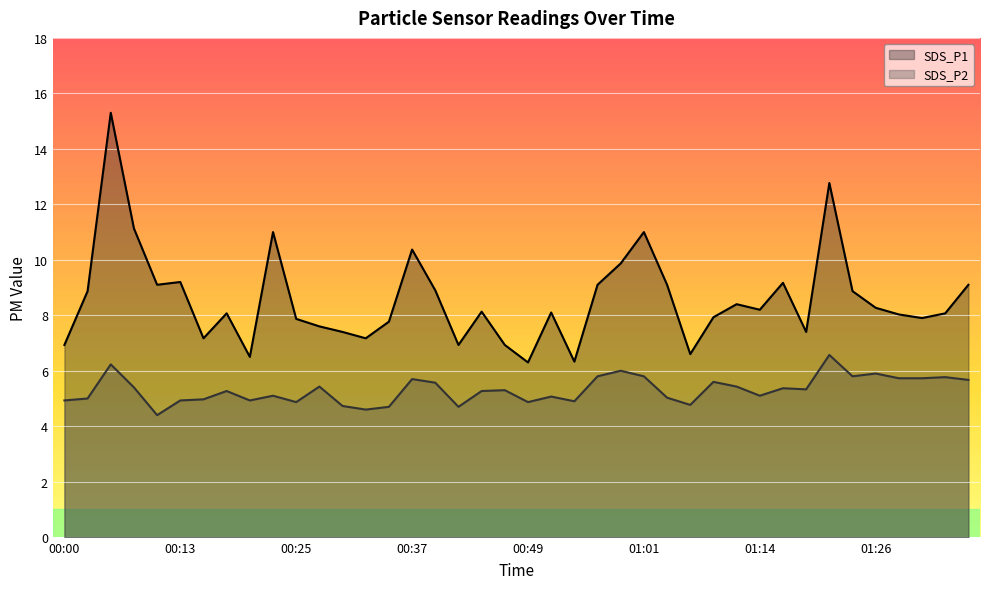

What is the maximum value for SDS_P1?

15.3